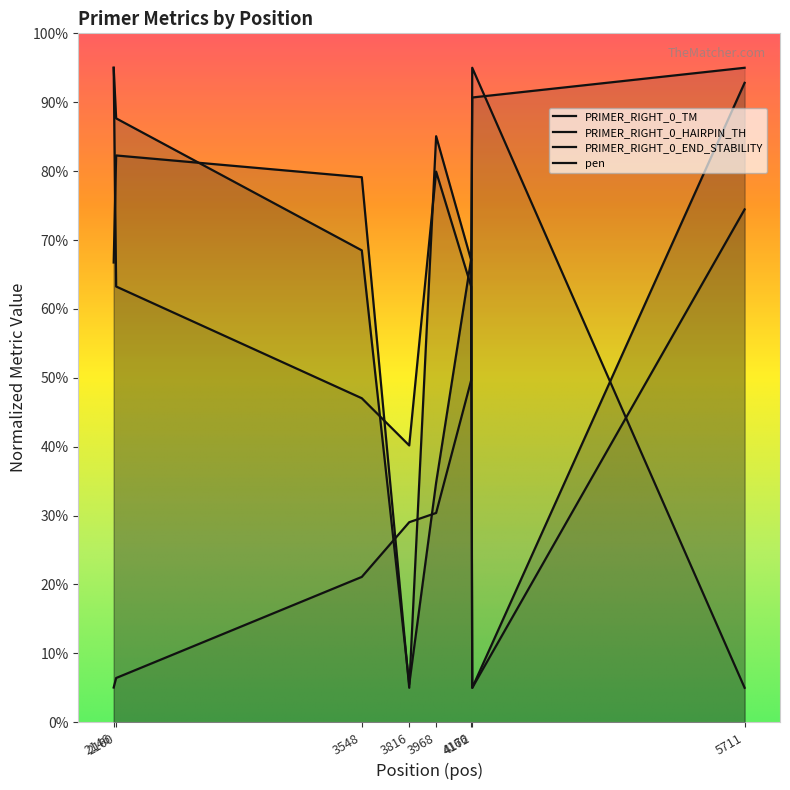

How many lines are shown in the chart?

4